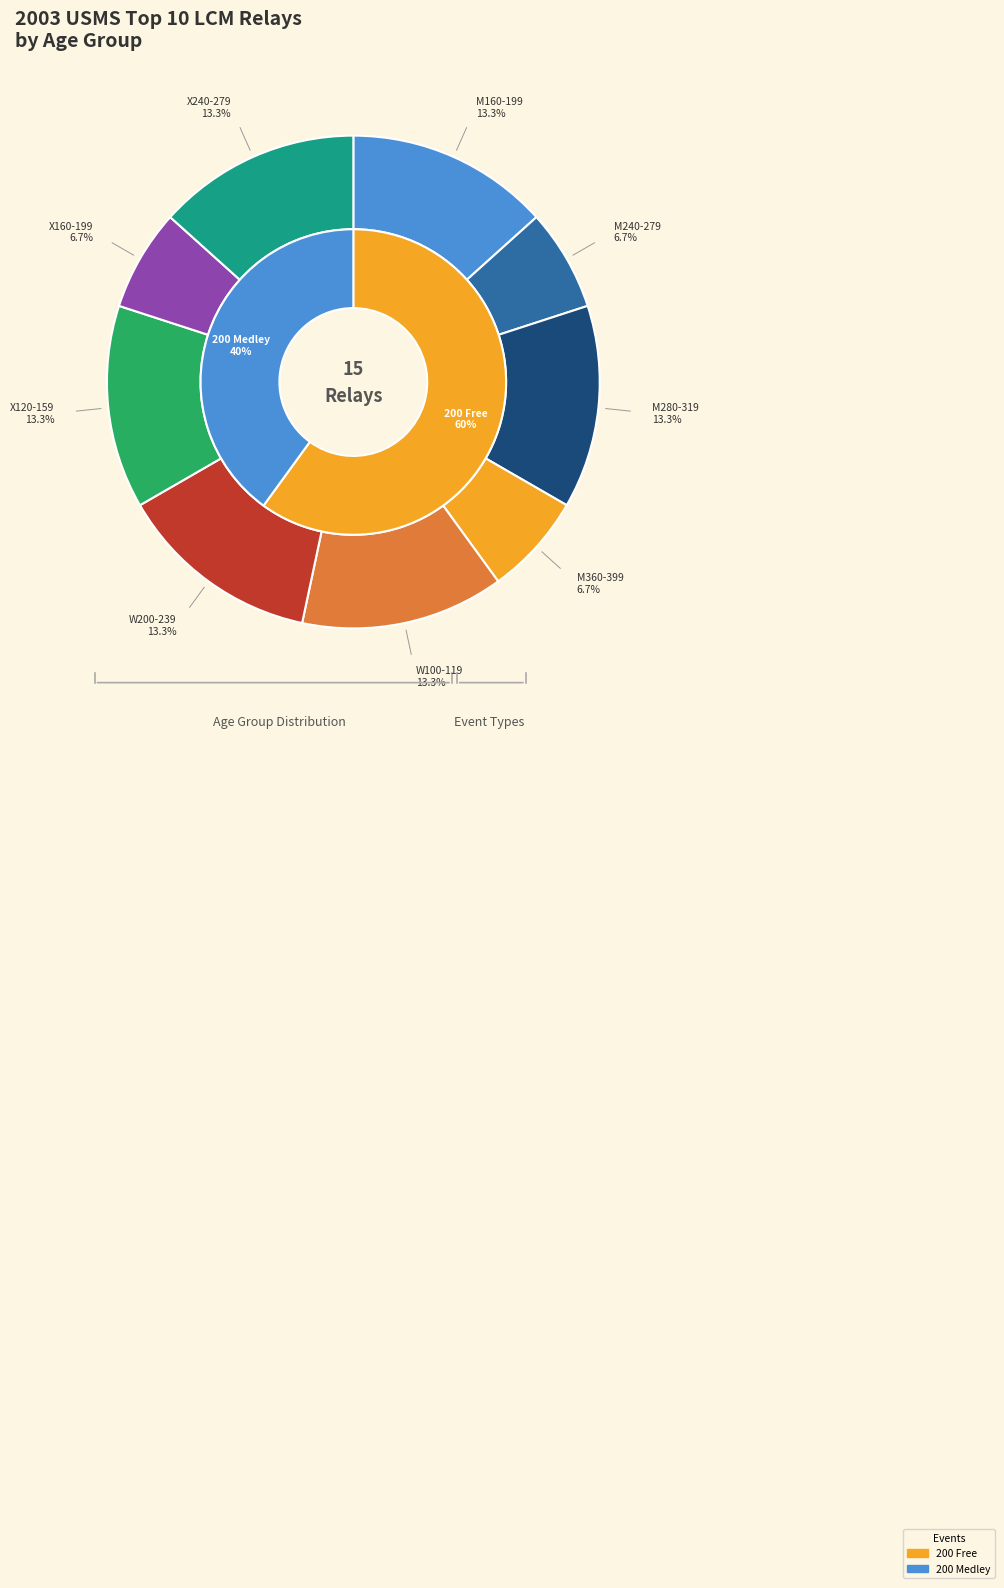

What is the ratio of the value at W200-239 to the value at X120-159?

1.0